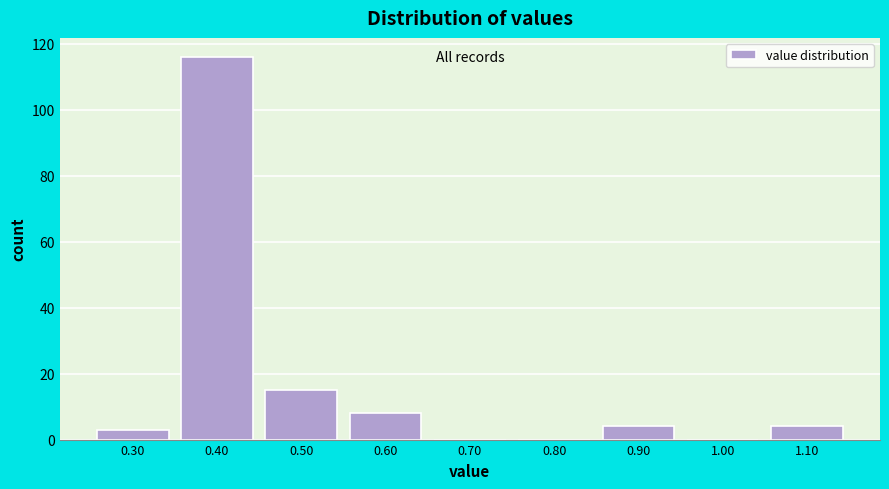

Reading left to right, extract all data points from this chart.

0.30=3	0.40=116	0.50=15	0.60=8	0.70=0	0.80=0	0.90=4	1.00=0	1.10=4